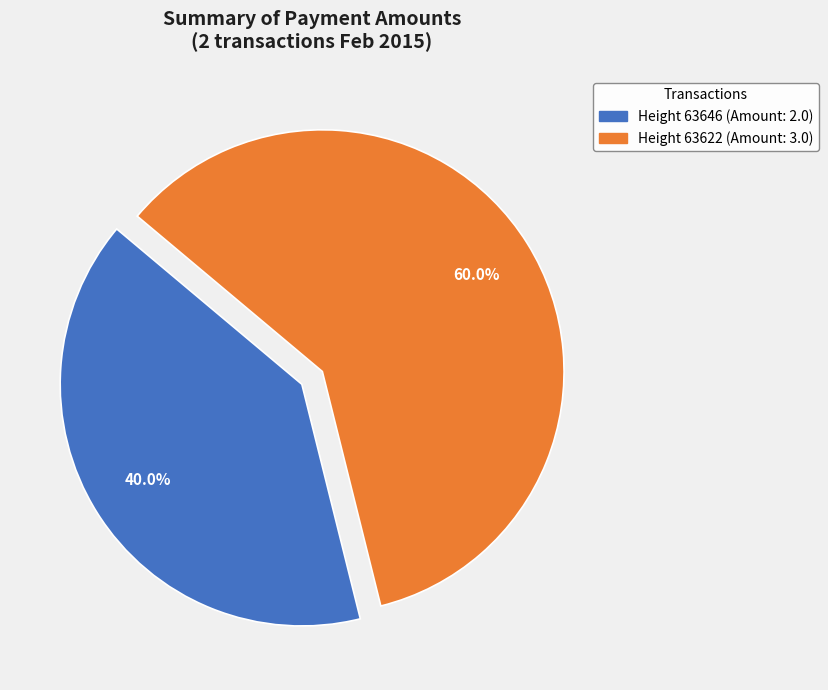

Does any single category account for the majority?

Yes